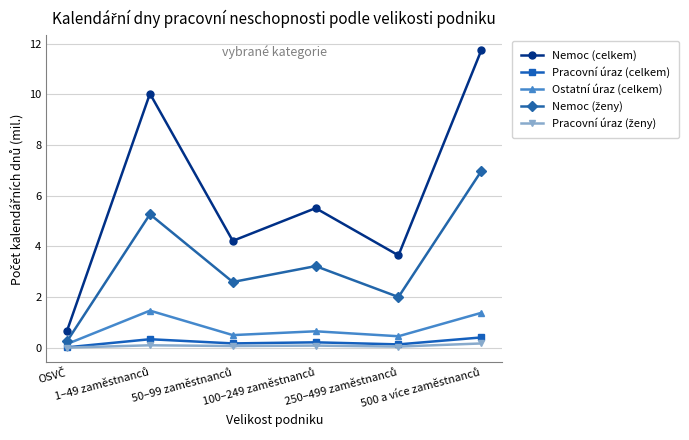

True or false: Nemoc (celkem) and Ostatní úraz (celkem) intersect in this chart.

False